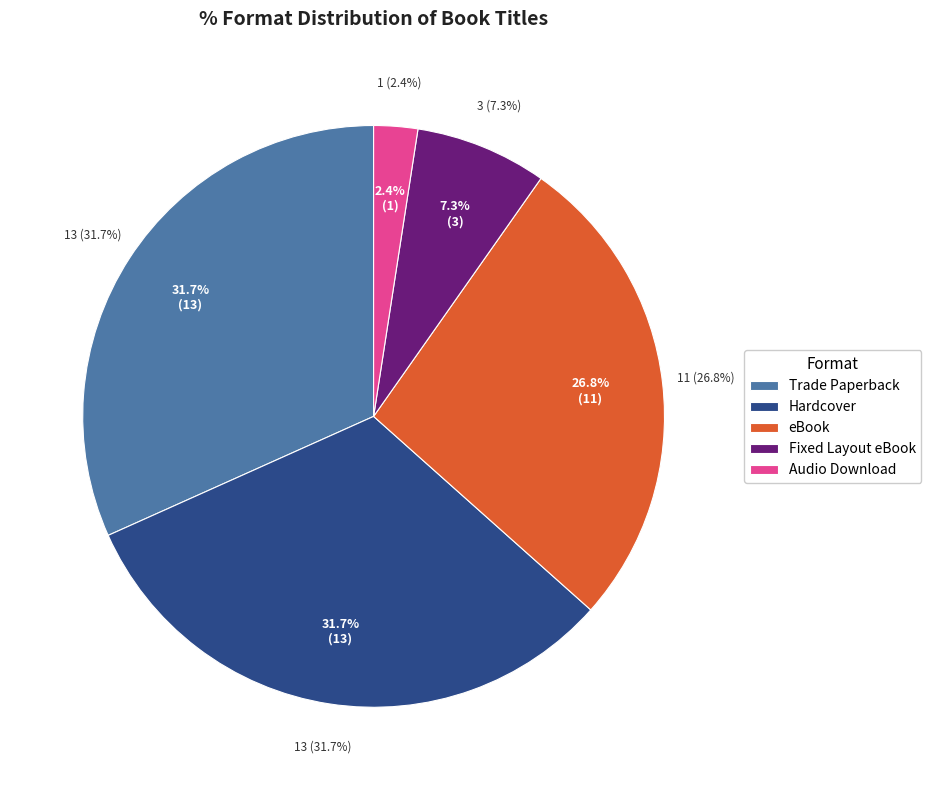

The Audio Download slice represents 11% of the pie. True or false?

False